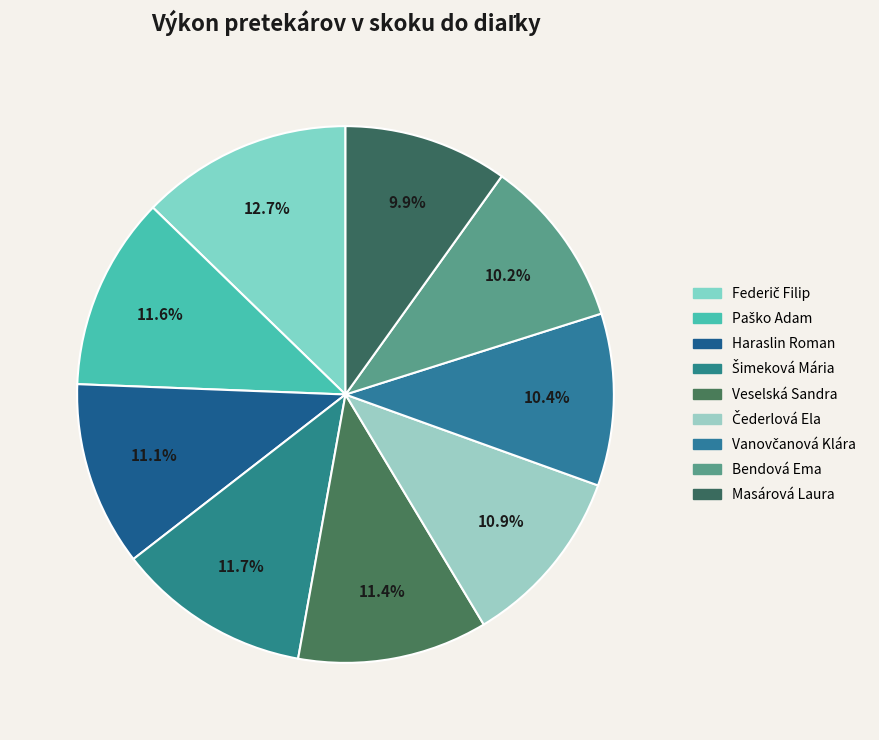

To the nearest percent, what portion does Paško Adam represent?

12%